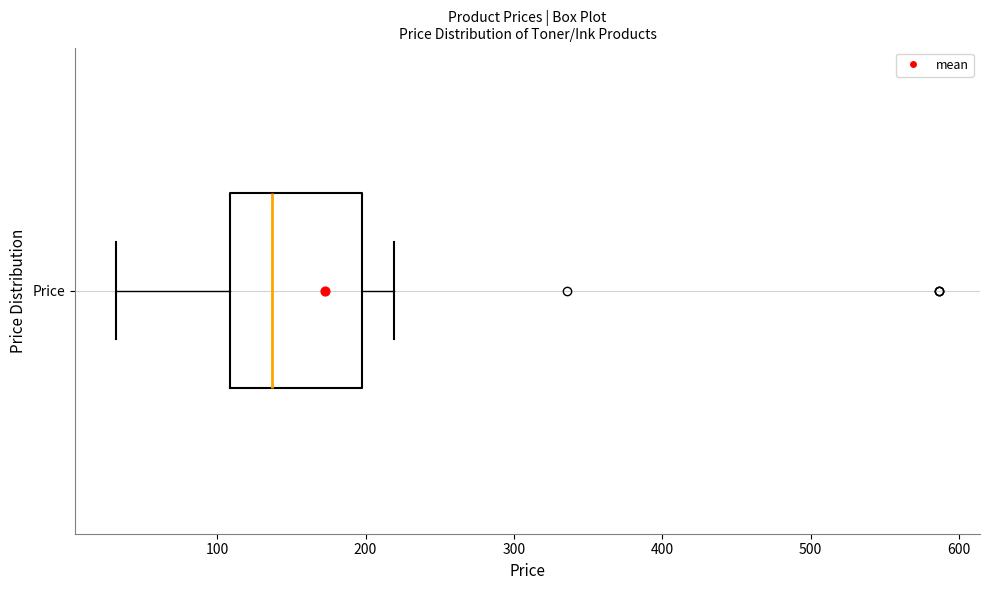

Where does the right whisker of the box for Price end on the x-axis? The values are not printed on the chart, so give them approximately, as read against the axis.

220